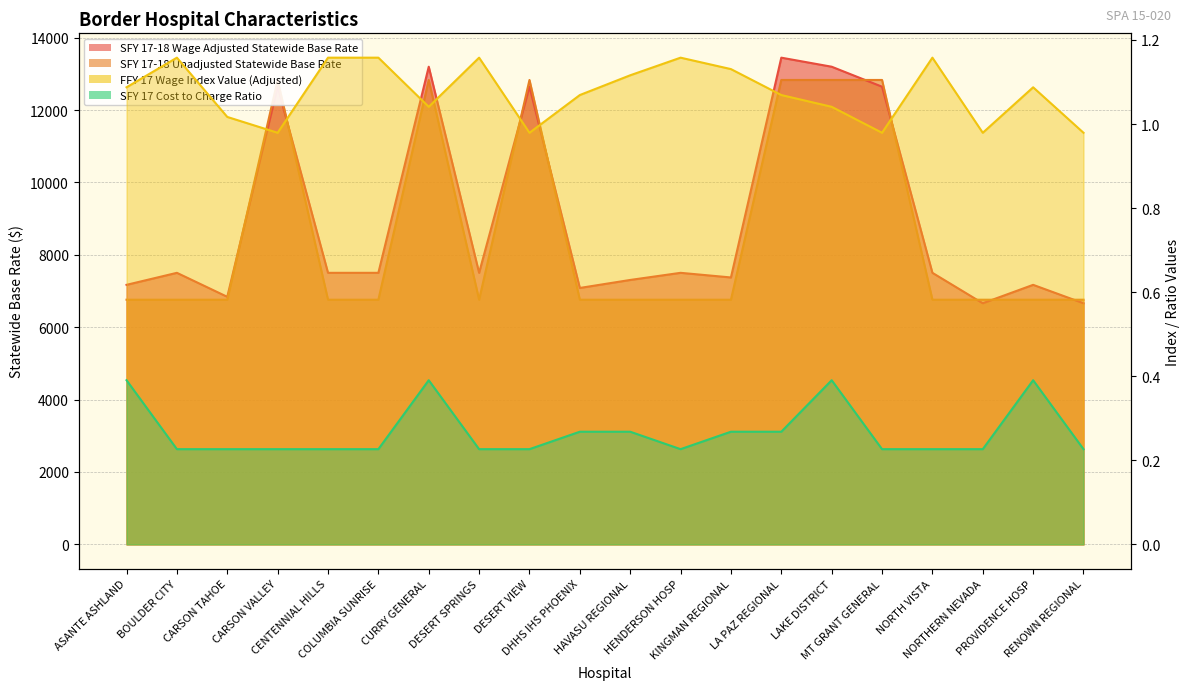

How many lines are shown in the chart?

4